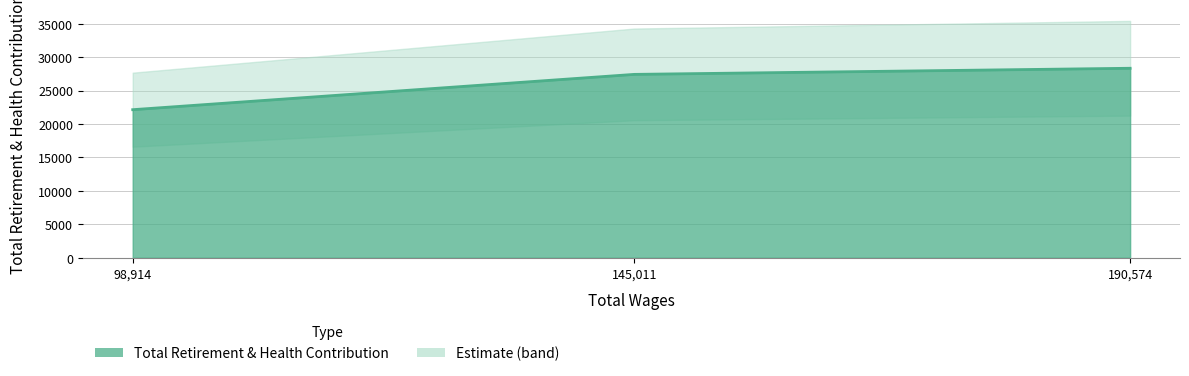

Reading right to left, extract all data points from this chart.

98914.0=22137	145011.0=27417	190574.0=28331